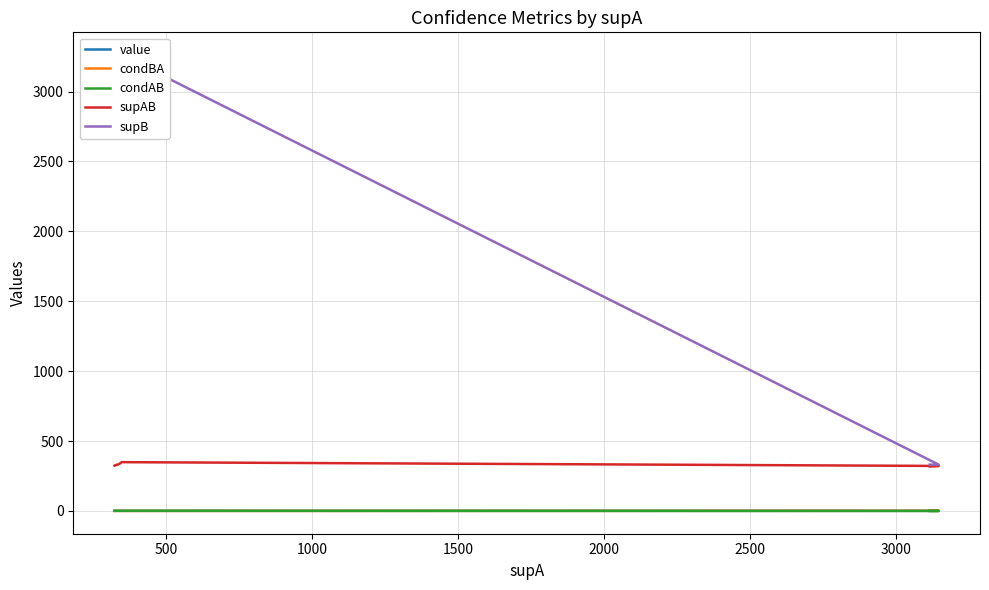

Does the chart have visible grid lines?

Yes